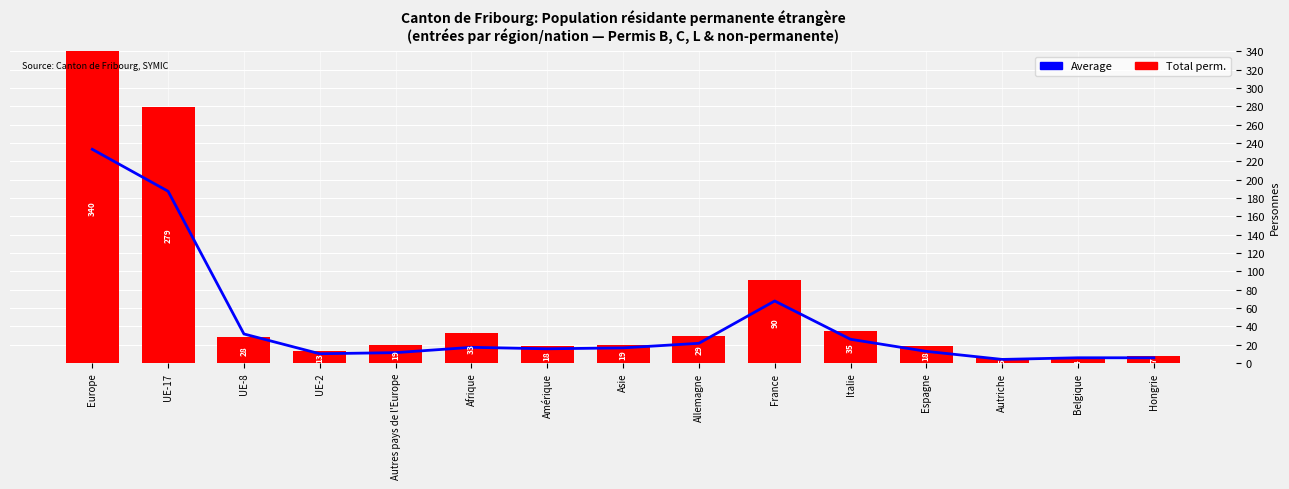

What is the sum of the Total perm. values at France and Belgique?

94.0